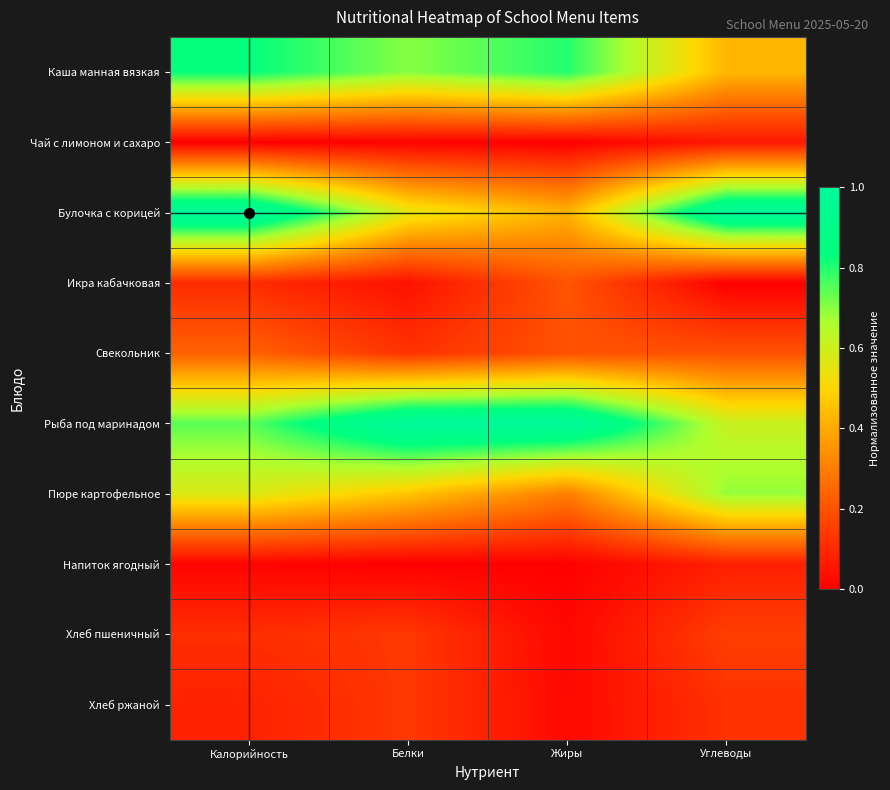

Reading left to right, what are all the values shown in this chart?

Каша манная вязкая: Калорийность=0.8	Белки=0.7	Жиры=0.8	Углеводы=0.4
Чай с лимоном и сахаро: Калорийность=0.0	Белки=0.0	Жиры=0.0	Углеводы=0.1
Булочка с корицей: Калорийность=1.0	Белки=0.6	Жиры=0.4	Углеводы=1.0
Икра кабачковая: Калорийность=0.1	Белки=0.0	Жиры=0.2	Углеводы=0.0
Свекольник: Калорийность=0.2	Белки=0.1	Жиры=0.2	Углеводы=0.2
Рыба под маринадом: Калорийность=0.7	Белки=1.0	Жиры=1.0	Углеводы=0.6
Пюре картофельное: Калорийность=0.6	Белки=0.5	Жиры=0.3	Углеводы=0.7
Напиток ягодный: Калорийность=0.0	Белки=0.0	Жиры=0.0	Углеводы=0.1
Хлеб пшеничный: Калорийность=0.1	Белки=0.1	Жиры=0.0	Углеводы=0.2
Хлеб ржаной: Калорийность=0.1	Белки=0.1	Жиры=0.0	Углеводы=0.1